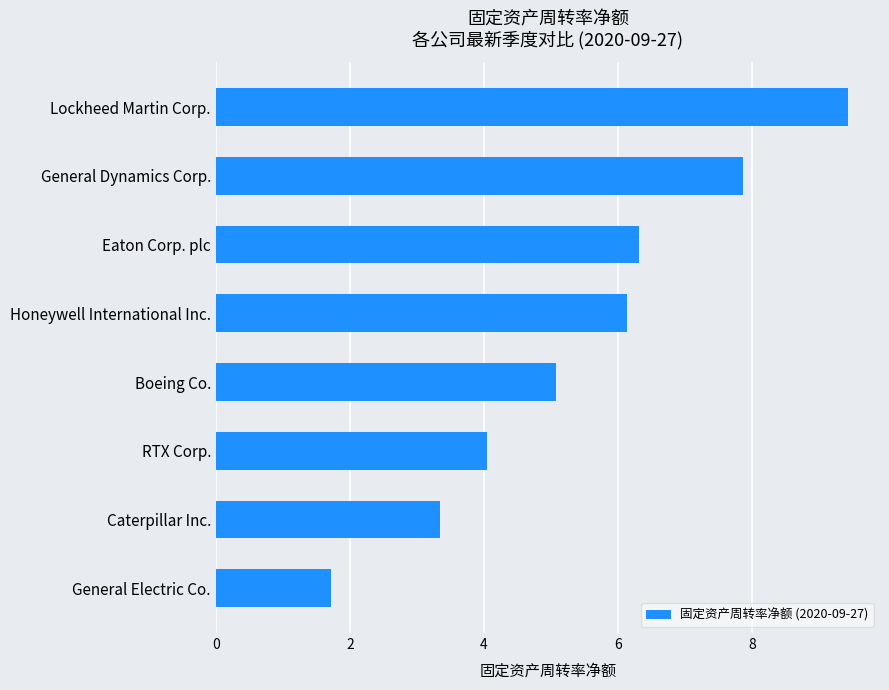

Does the chart contain any negative values?

No